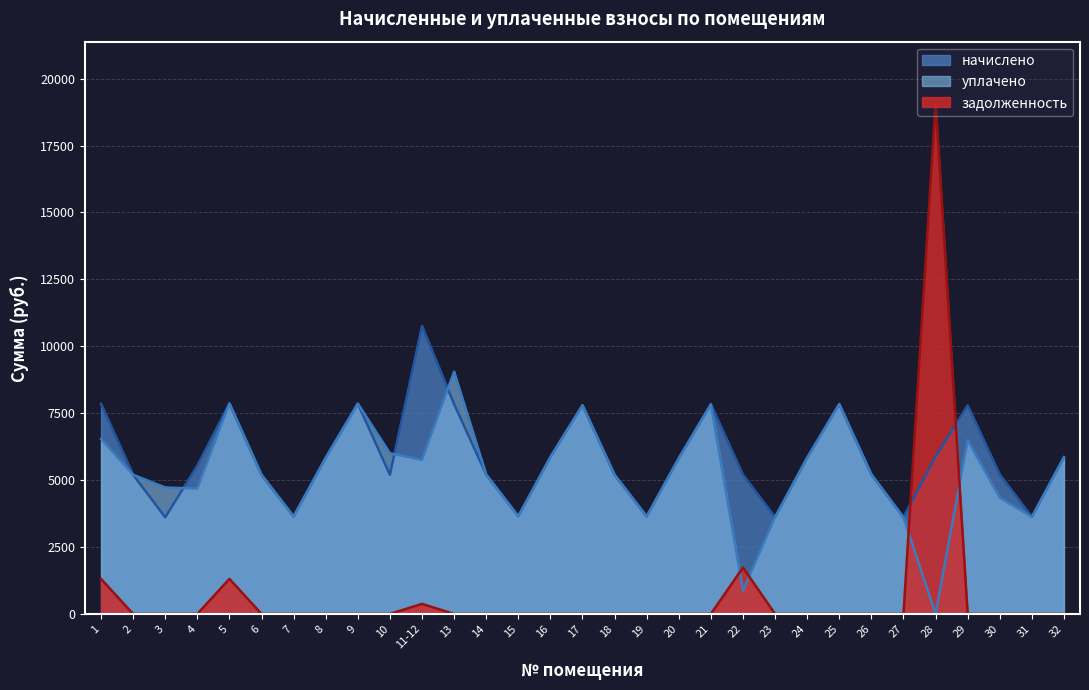

Reading left to right, what are all the values shown in this chart?

начислено: 1=7849.4	2=5199.8	3=3610.1	4=5539.3	5=7866.0	6=5199.8	7=3643.2	8=5837.4	9=7857.7	10=5199.8	11-12=10755.7	13=7841.2	14=5208.1	15=3651.5	16=5862.2	17=7799.8	18=5199.8	19=3643.2	20=5820.8	21=7832.9	22=5199.8	23=3618.4	24=5837.4	25=7841.2	26=5216.4	27=3610.1	28=5887.2	29=7791.5	30=5208.1	31=3626.6	32=5854.0
уплачено: 1=6541.2	2=5199.8	3=4726.2	4=4683.0	5=7866.0	6=5199.8	7=3643.2	8=5837.4	9=7857.7	10=6003.7	11-12=5754.4	13=9053.3	14=5208.1	15=3651.5	16=5862.2	17=7799.8	18=5199.8	19=3643.2	20=5820.8	21=7832.9	22=866.6	23=3618.4	24=5837.4	25=7841.2	26=5216.4	27=3610.1	28=0.0	29=6492.9	30=4340.1	31=3626.6	32=5854.0
задолженность: 1=1308.2	2=0.0	3=0.0	4=0.0	5=1311.0	6=0.0	7=0.0	8=0.0	9=0.0	10=0.0	11-12=376.5	13=0.0	14=0.0	15=0.0	16=0.0	17=0.0	18=0.0	19=0.0	20=0.0	21=0.0	22=1733.3	23=0.0	24=0.0	25=0.0	26=0.0	27=0.0	28=19091.8	29=0.0	30=0.0	31=0.0	32=0.0